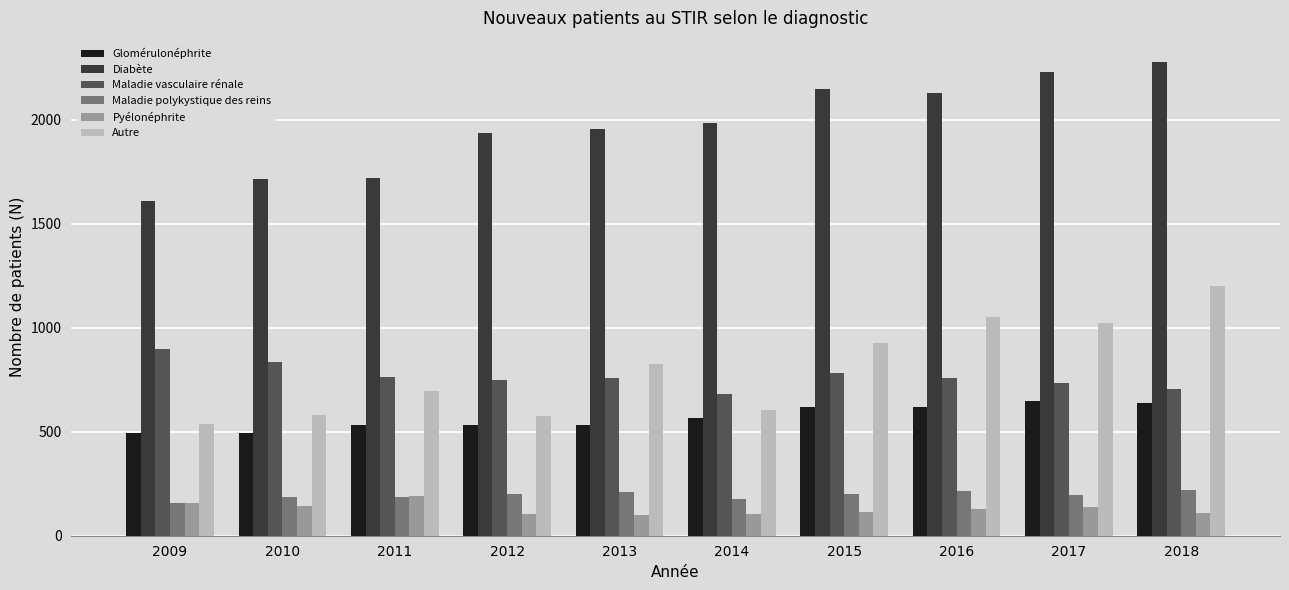

True or false: Autre has a value of 227 at 2009.

False